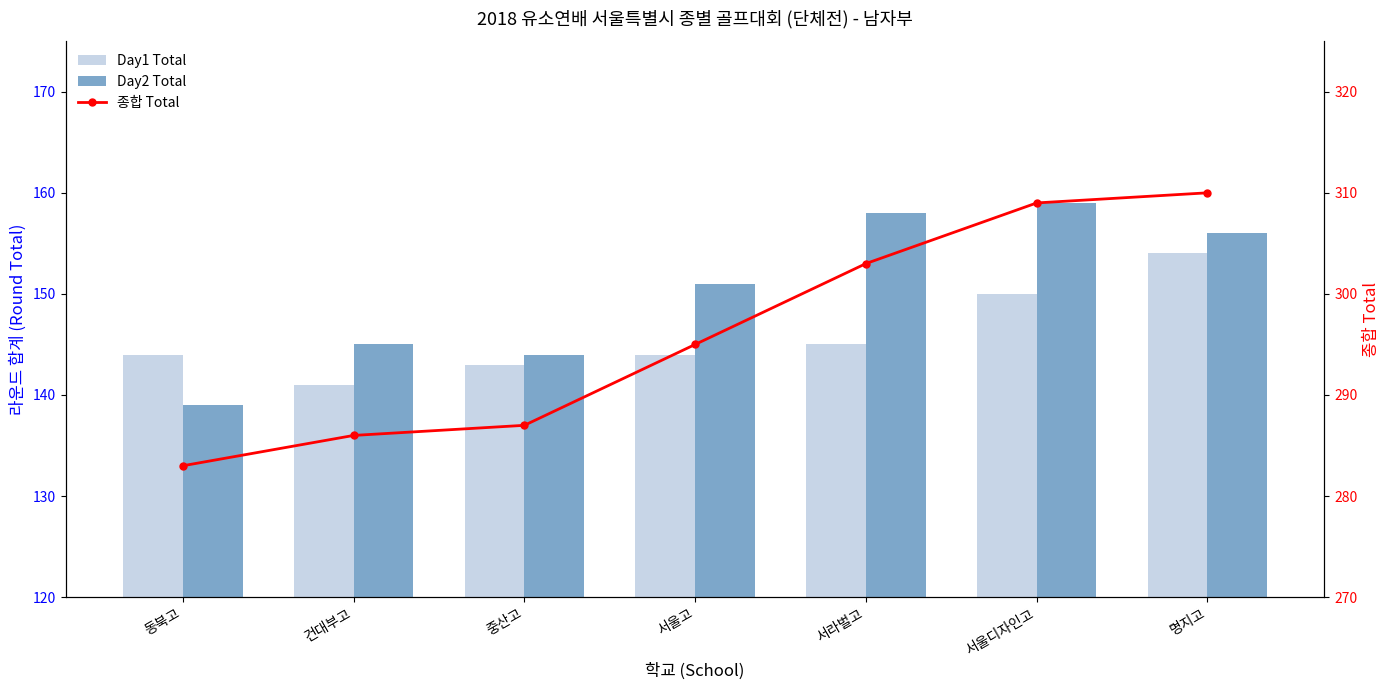

What is the difference between the highest and lowest values at 서울고?

151